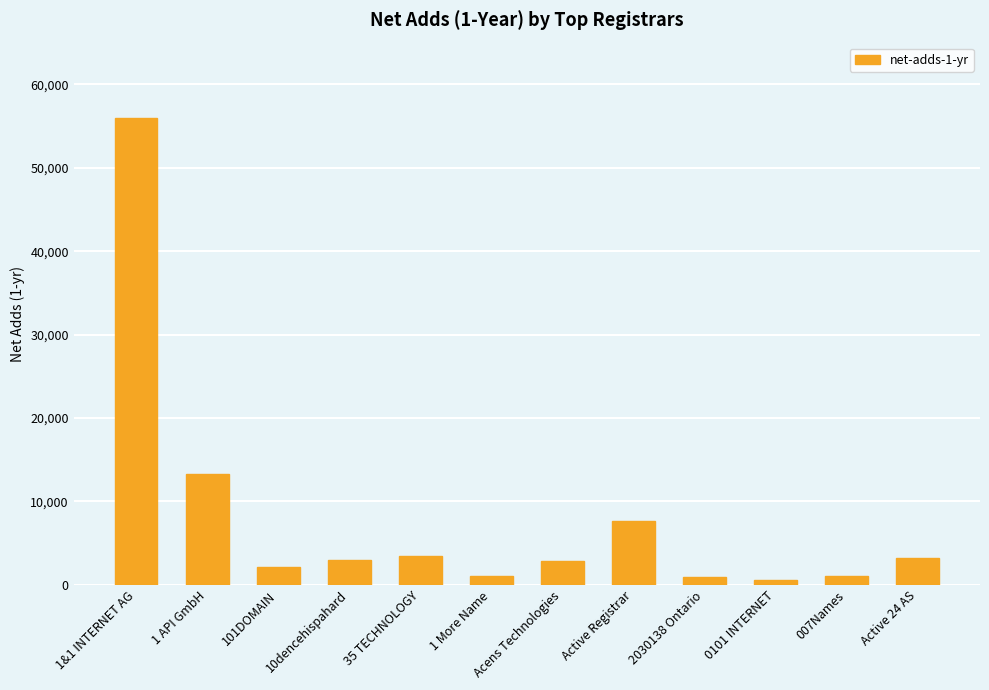

Count the number of categories in the chart.

12